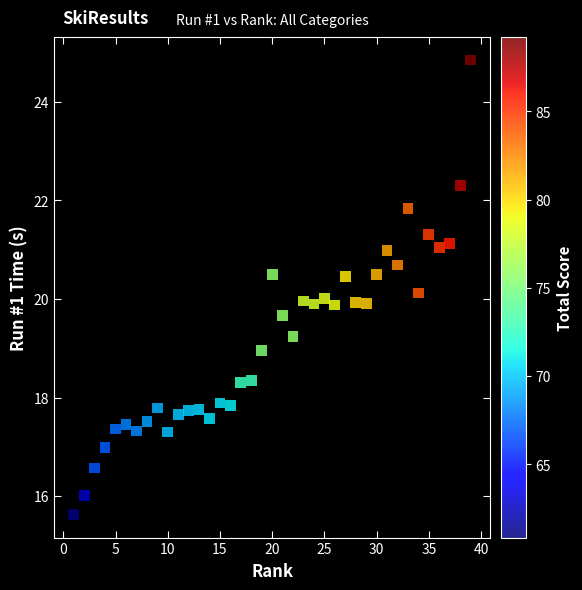

What is the range of Y values (max minus min)?

9.2